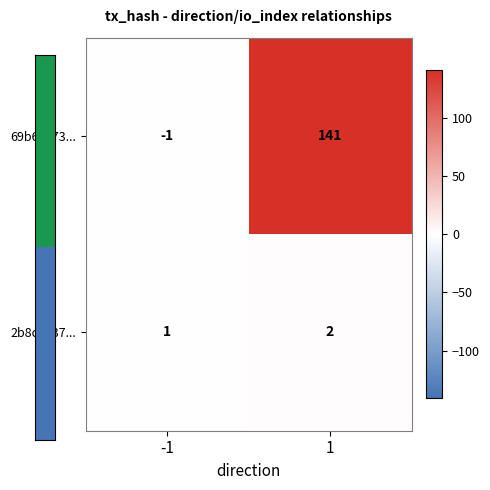

Rank the series by their maximum value, from highest to lowest.

69b6c273..., 2b8ce737...